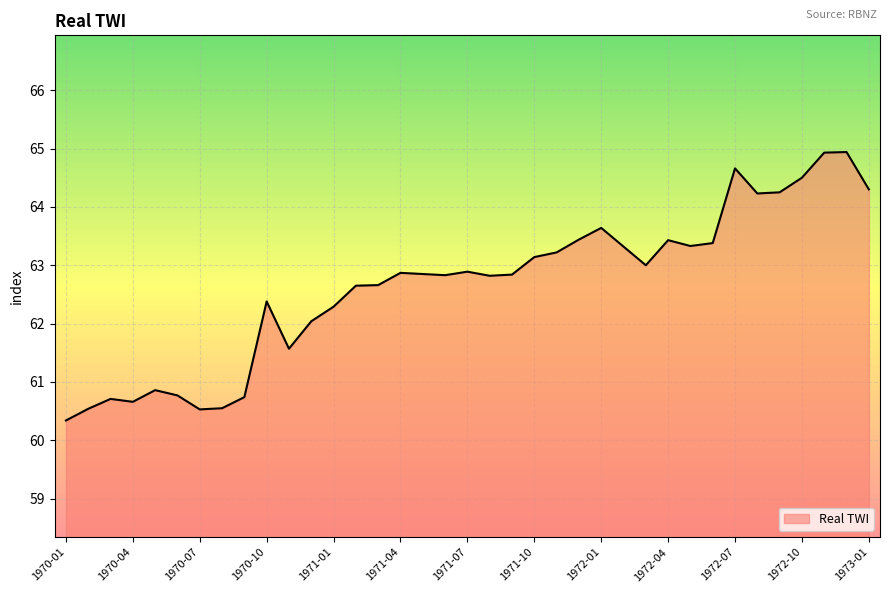

What is the difference between the maximum and minimum values?

4.6